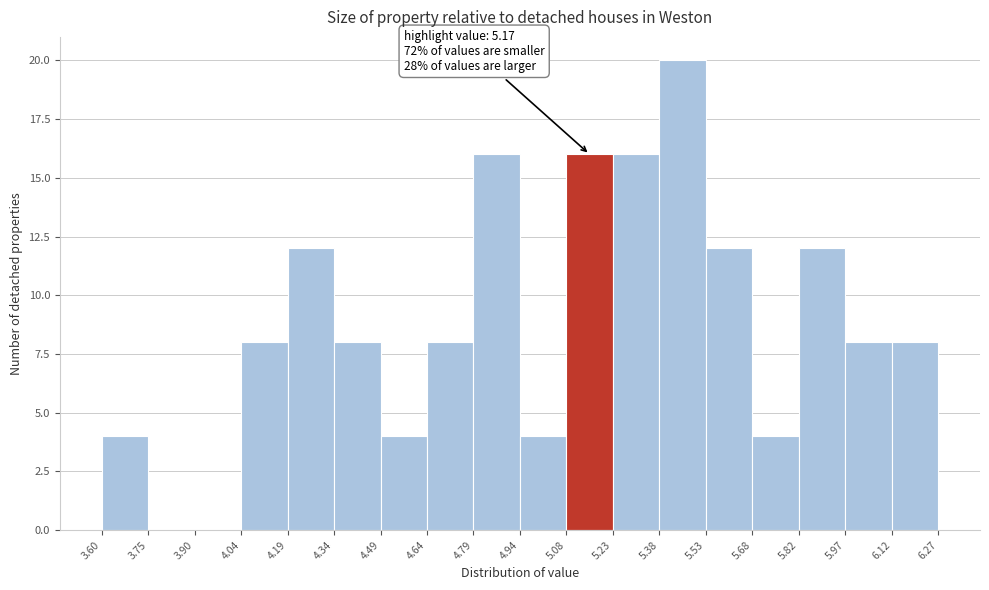

Which range on the x-axis has the tallest bar?

5.38 to 5.53